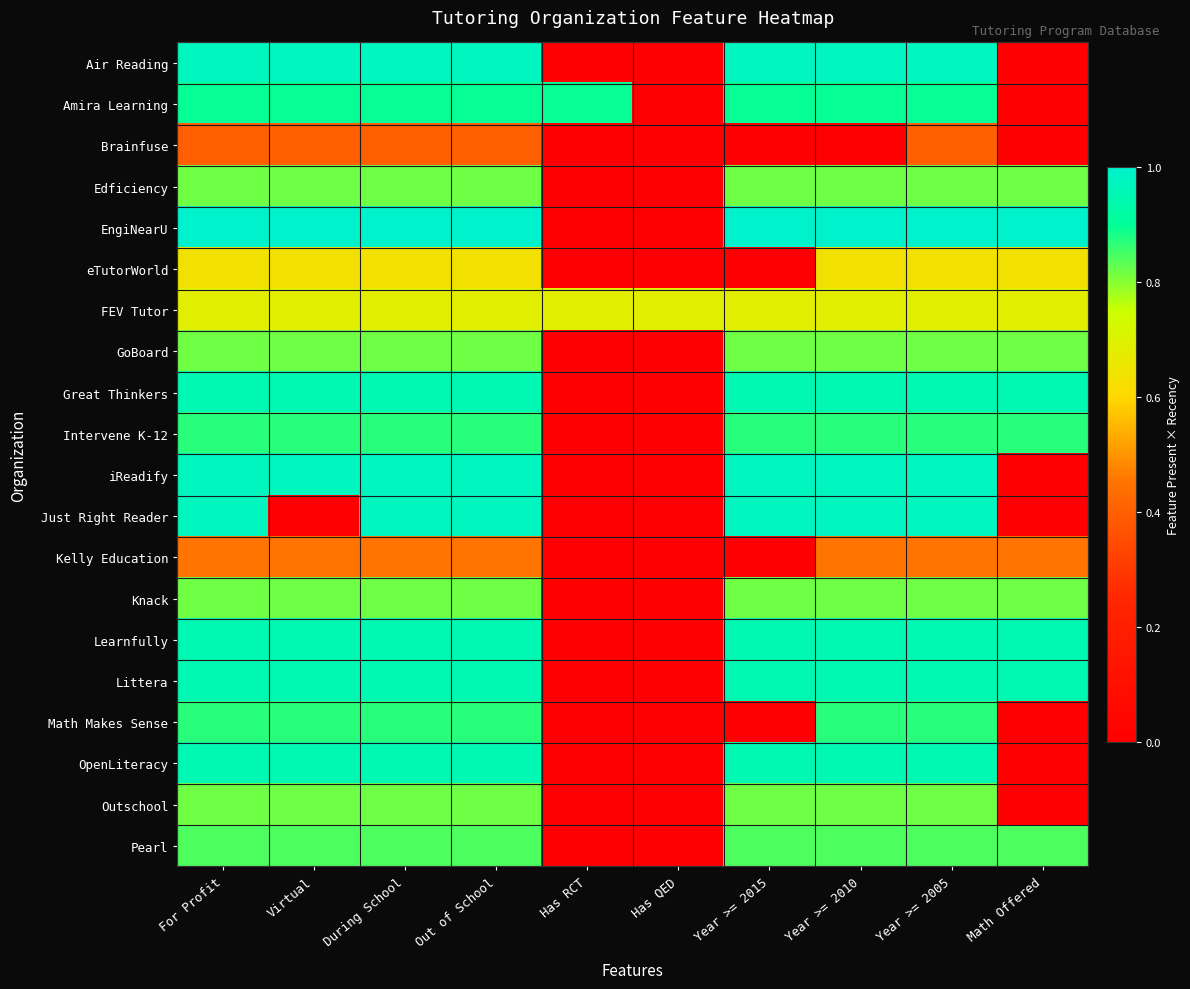

How many categories are shown in the chart?

10